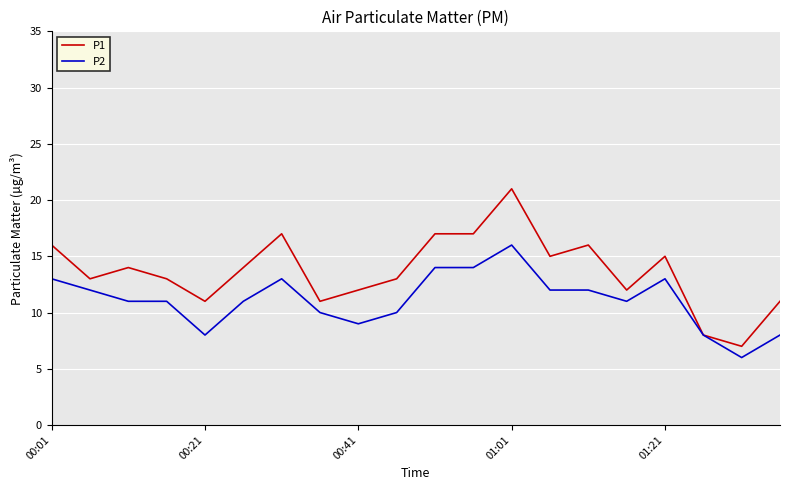

What is the minimum value for P1?

7